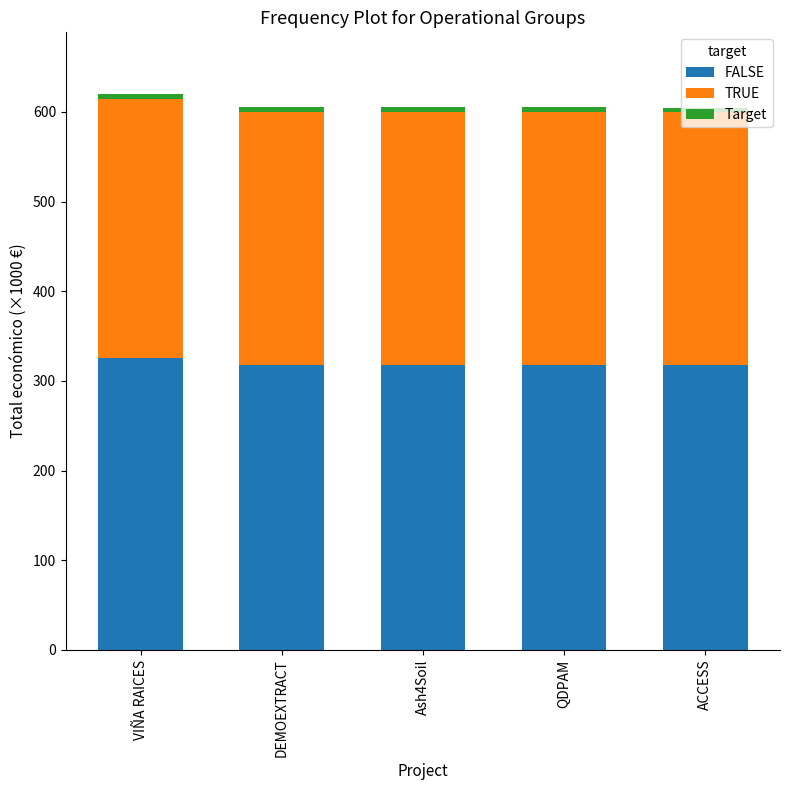

What is the minimum value for FALSE?

317.9